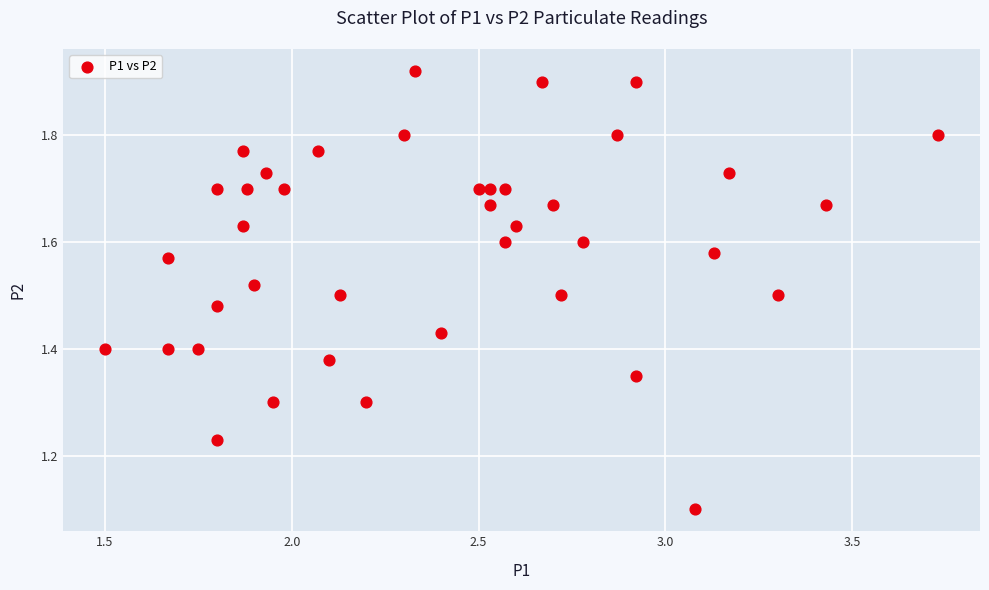

What Y value in the scatter plot is closest to 1?

1.1